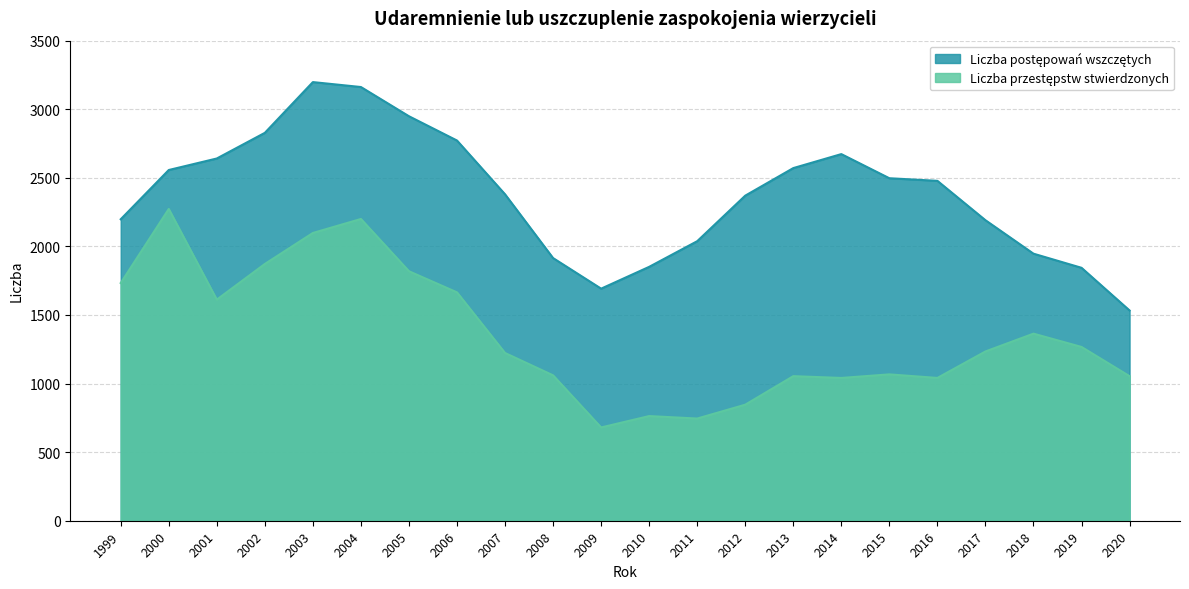

Is the value of Liczba postępowań wszczętych at 2003 greater than the value of Liczba przestępstw stwierdzonych at 2011?

Yes